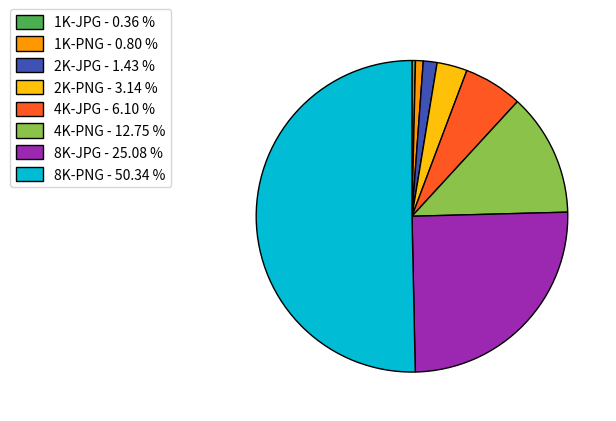

Do 4K-JPG - 6.10 % and 2K-PNG - 3.14 % together represent more than half of the pie?

No